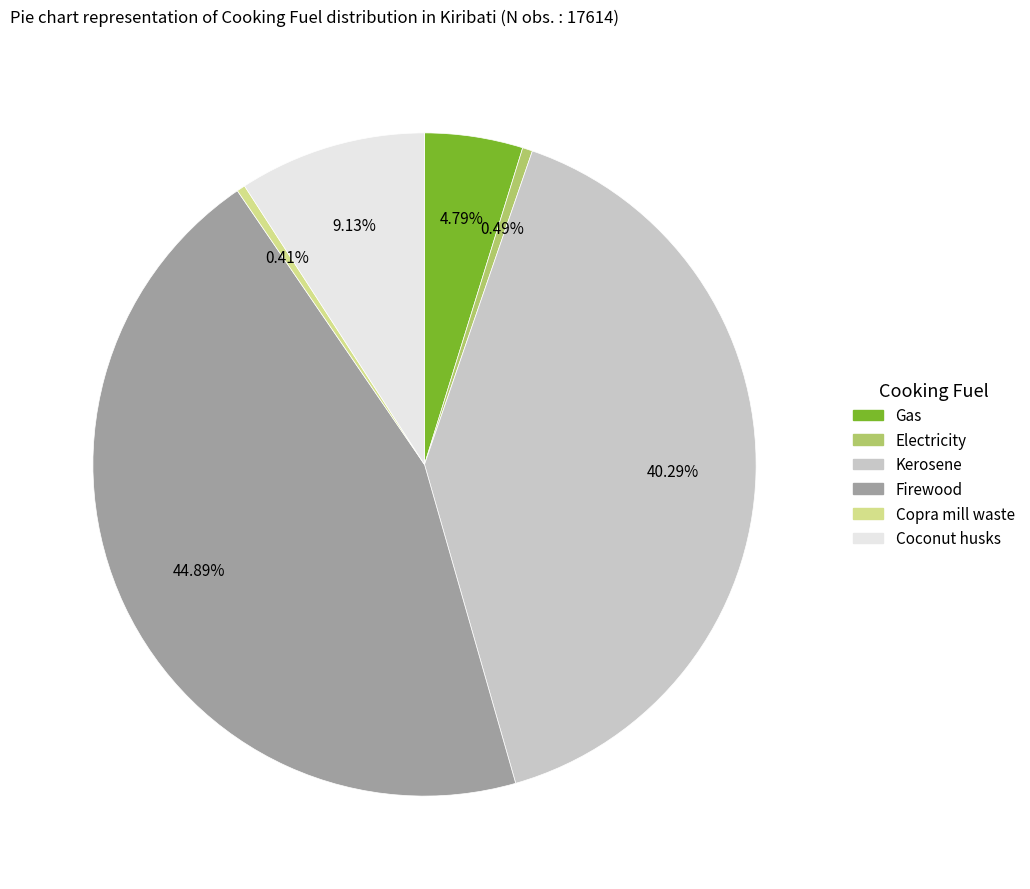

What is the ratio of the value at Gas to the value at Coconut husks?

0.5